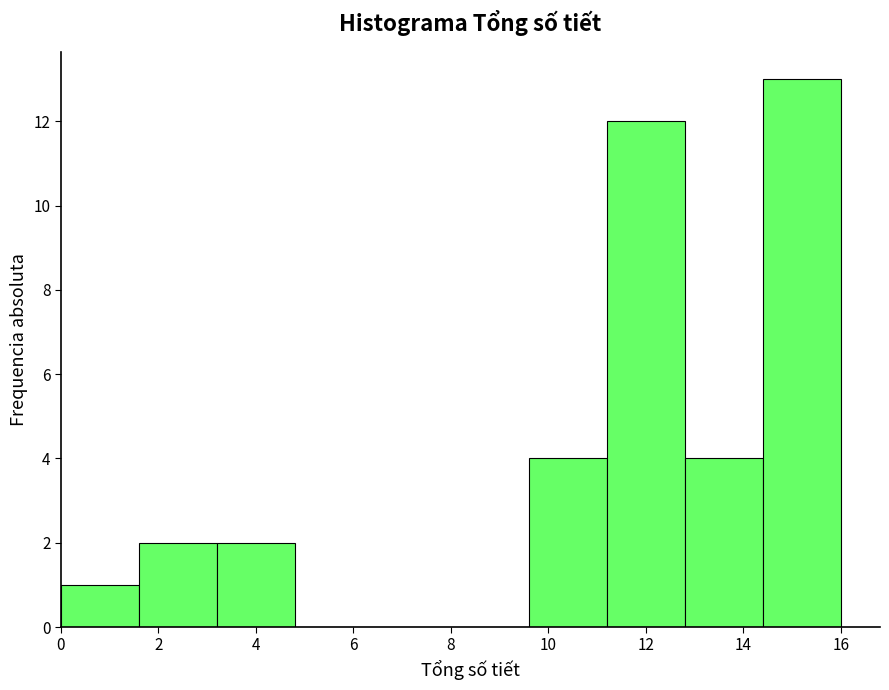

Over which range of the x-axis is the bar tallest?

14.4 to 16.0